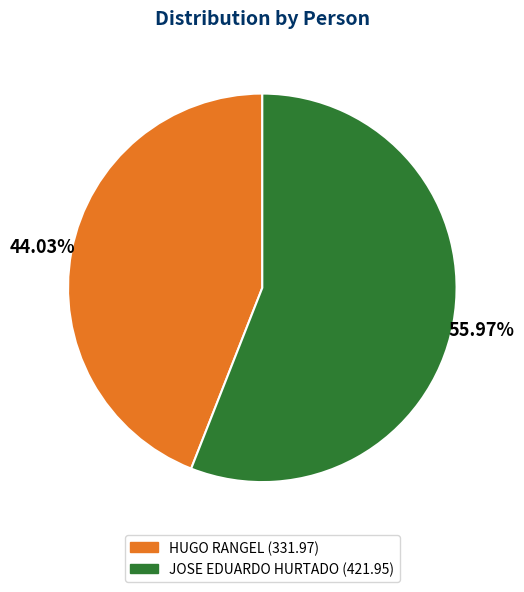

Does any single category account for the majority?

Yes